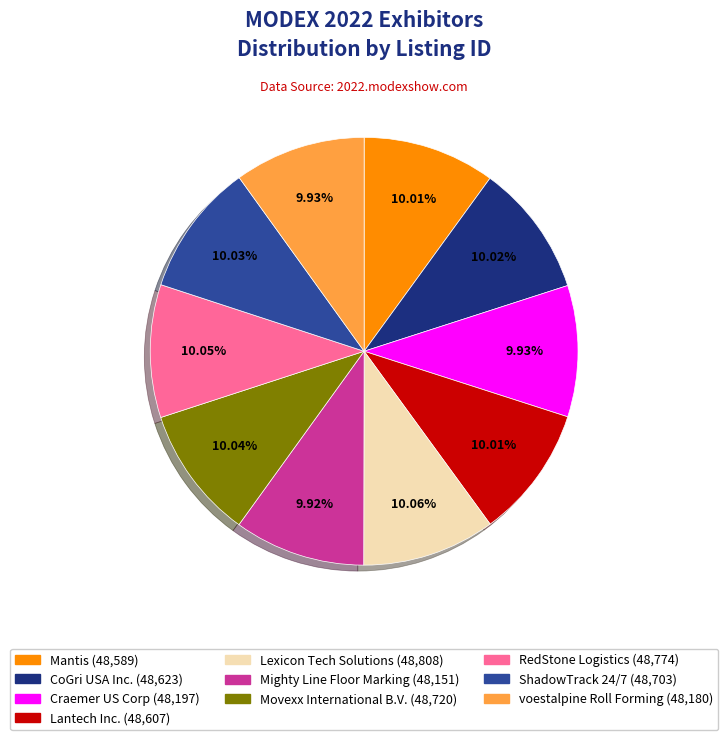

Does Mighty Line Floor Marking account for over 50% of the chart?

No